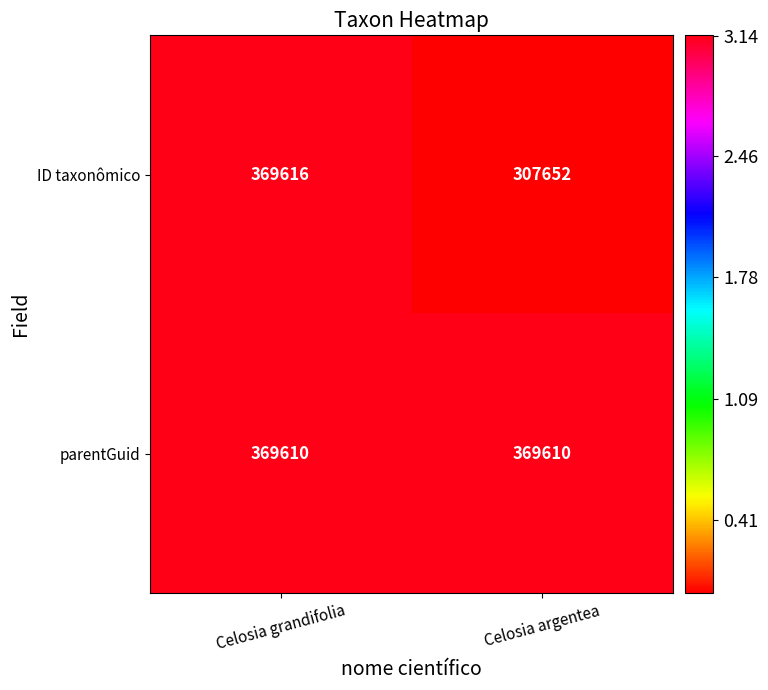

Which label corresponds to the smallest value in the chart?

Celosia argentea